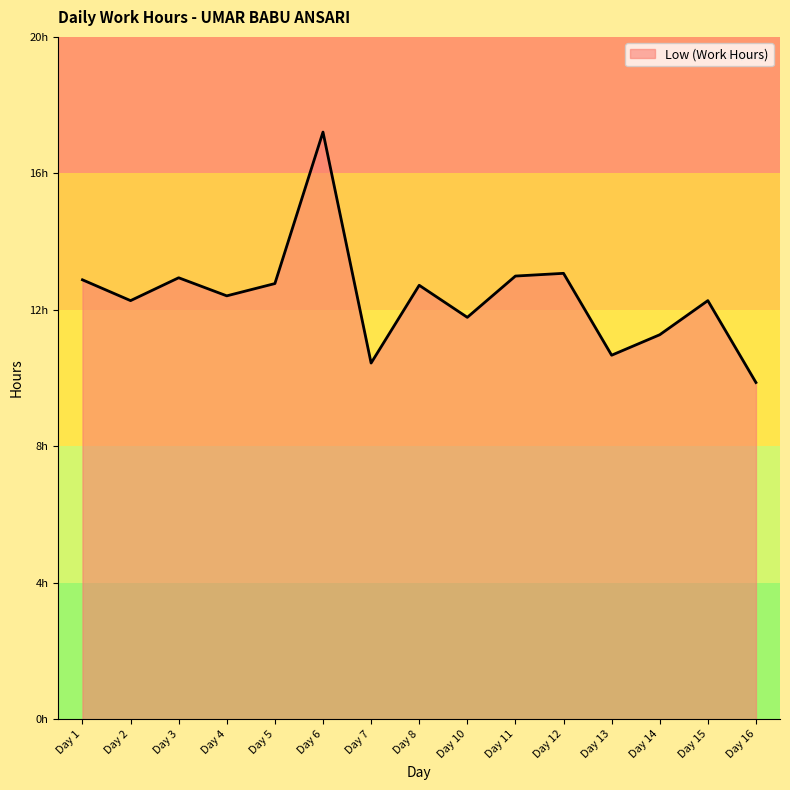

Reading right to left, transcribe all the data shown in this chart.

9.9	12.3	11.3	10.7	13.1	13.0	11.8	12.7	10.4	17.2	12.8	12.4	12.9	12.3	12.9